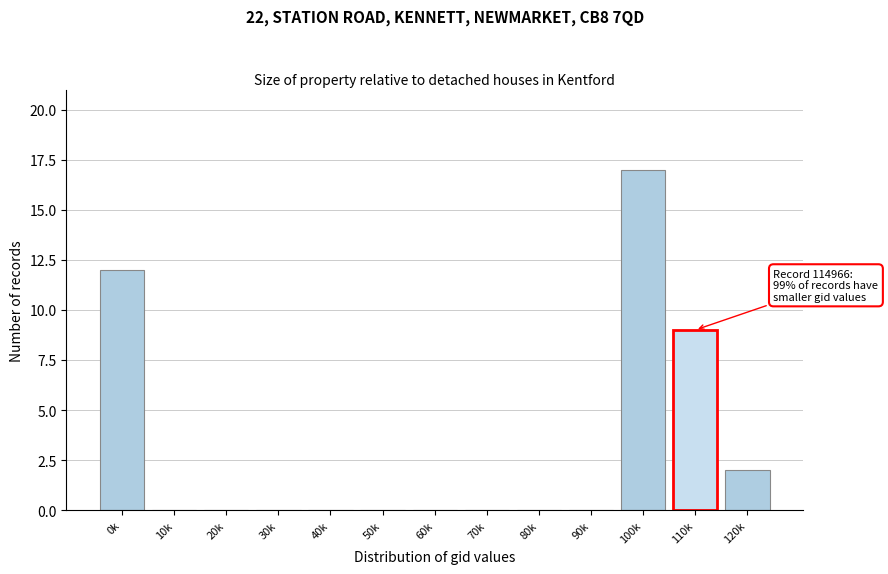

Reading right to left, list all the values displayed in this chart.

120k=2	110k=9	100k=17	90k=0	80k=0	70k=0	60k=0	50k=0	40k=0	30k=0	20k=0	10k=0	0k=12